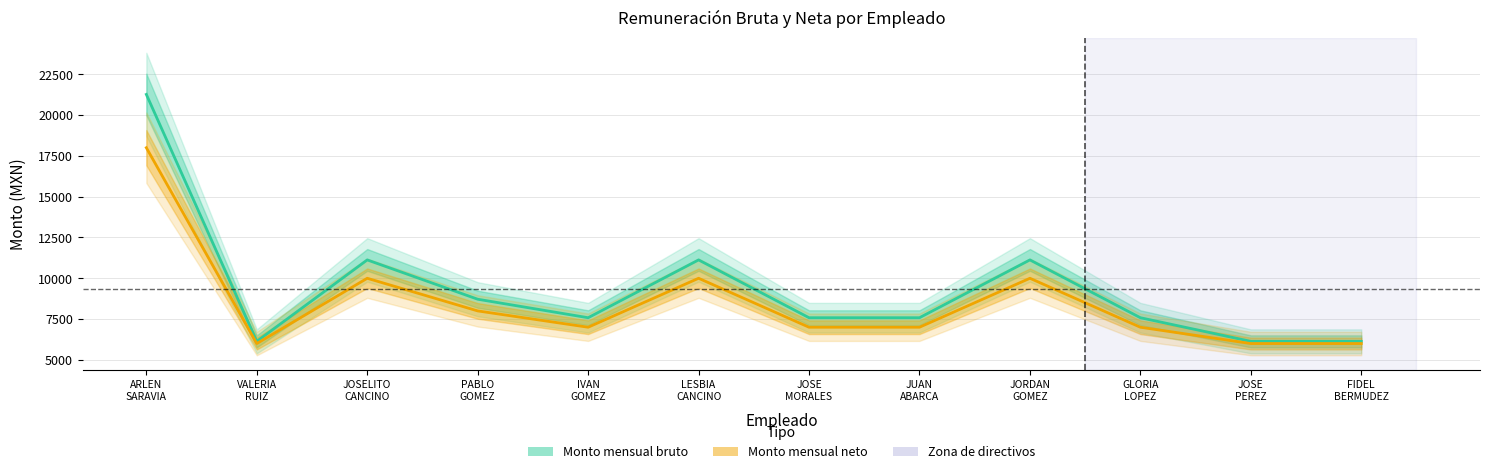

Which series has the largest total across all categories?

Monto mensual bruto